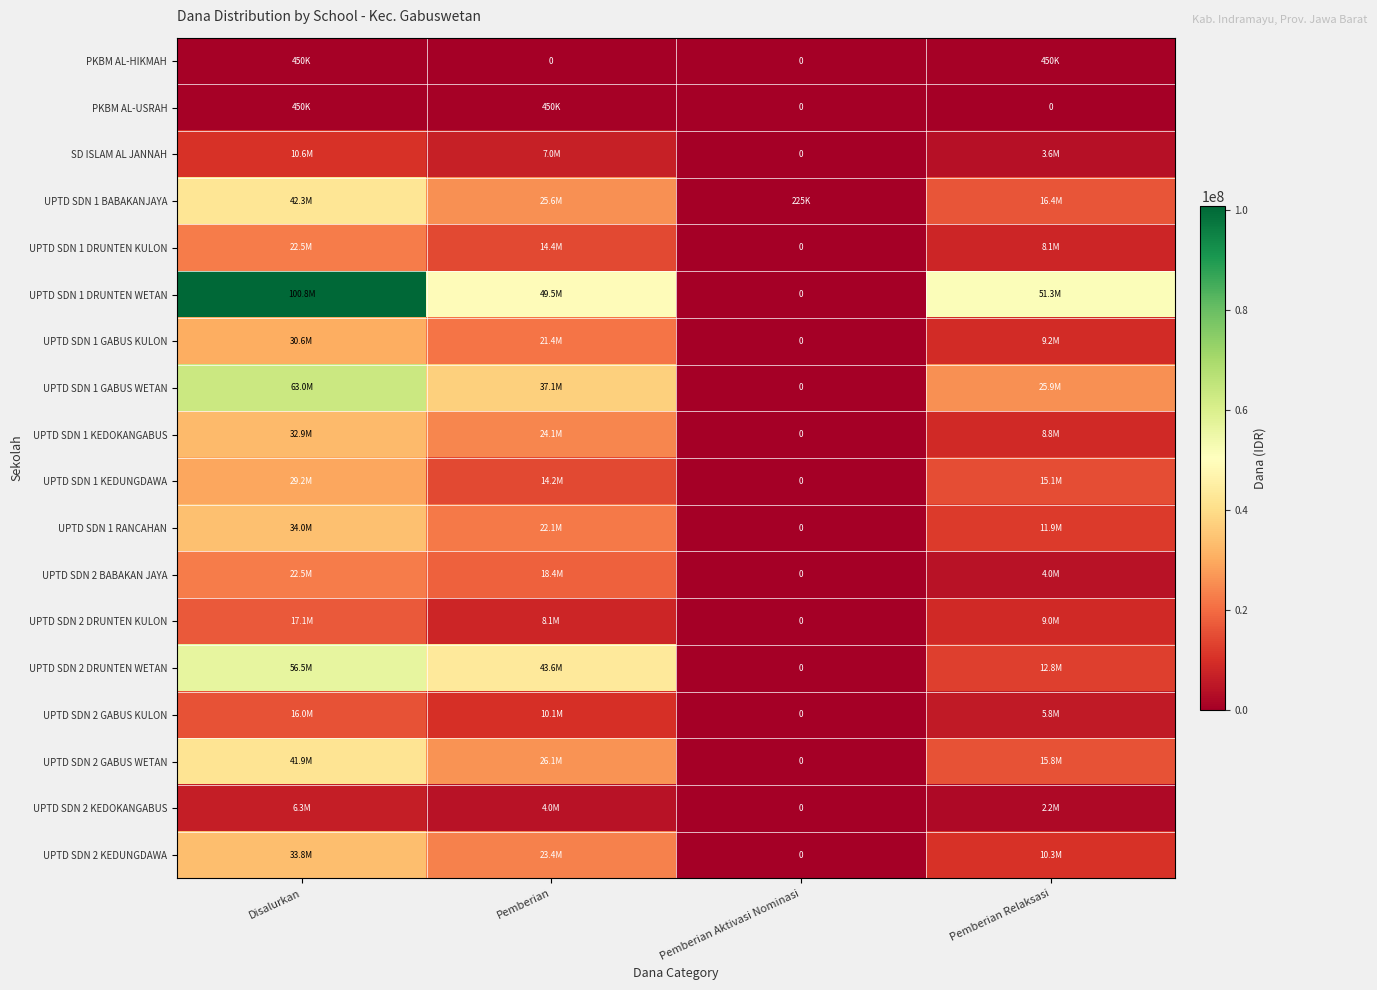

Is it true that PKBM AL-USRAH equals 124492 at Pemberian?

False